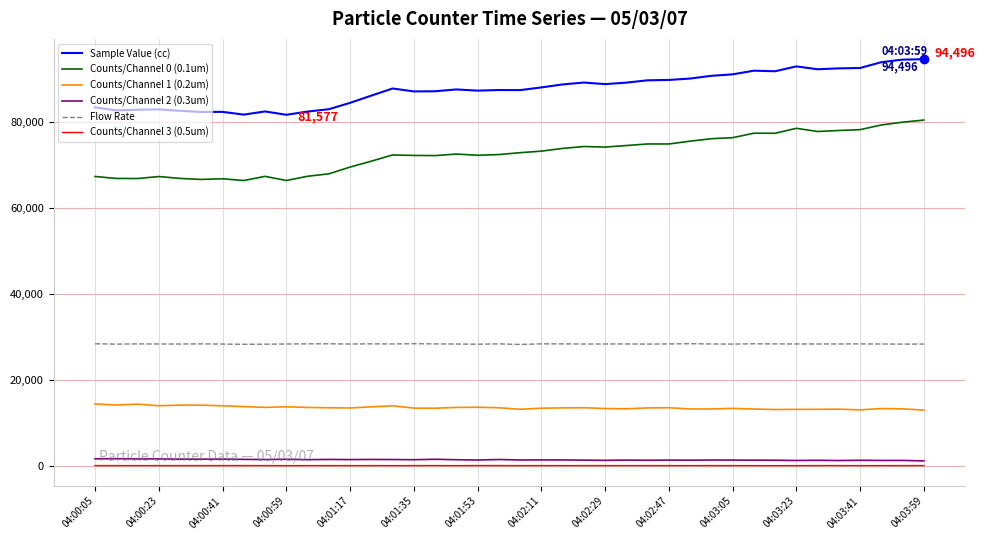

Which series has the widest spread of values?

Counts/Channel 0 (0.1um)